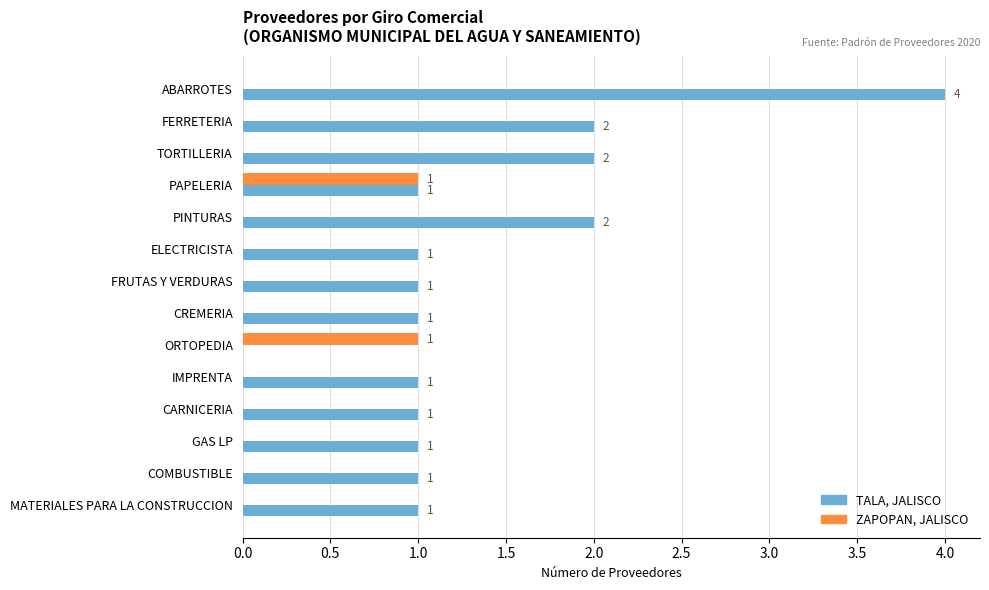

What is the maximum value shown in the chart?

4